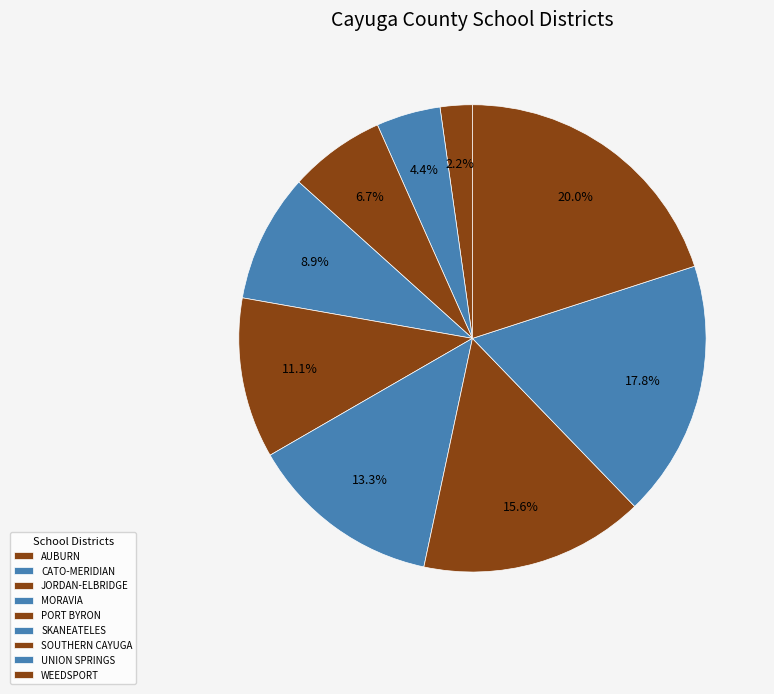

How many segments does this pie chart have?

9